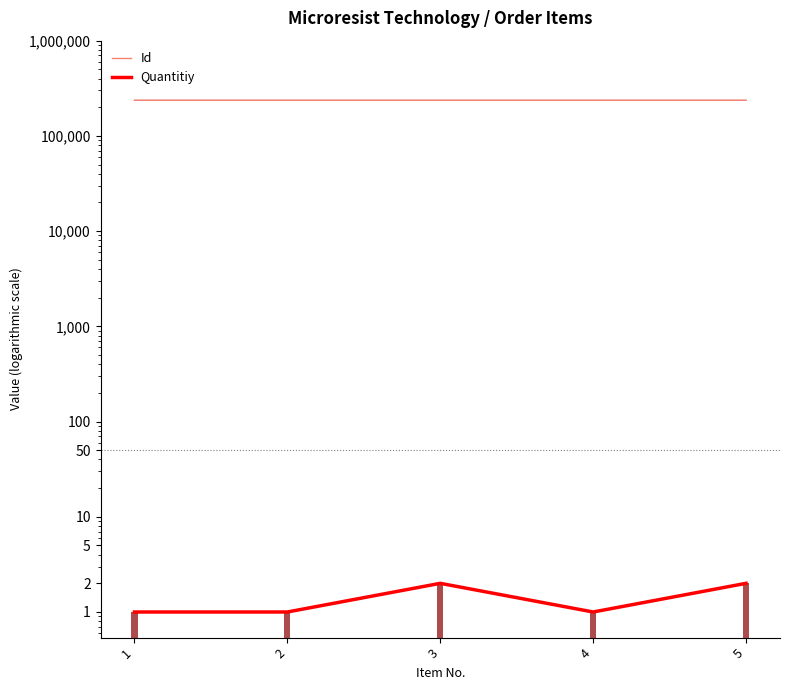

What is the average value of the Quantitiy series?

1